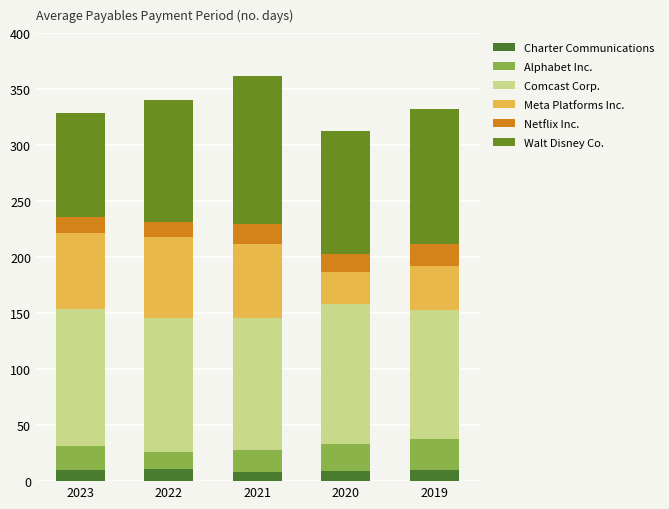

How many values in the Charter Communications series are below 10?

2